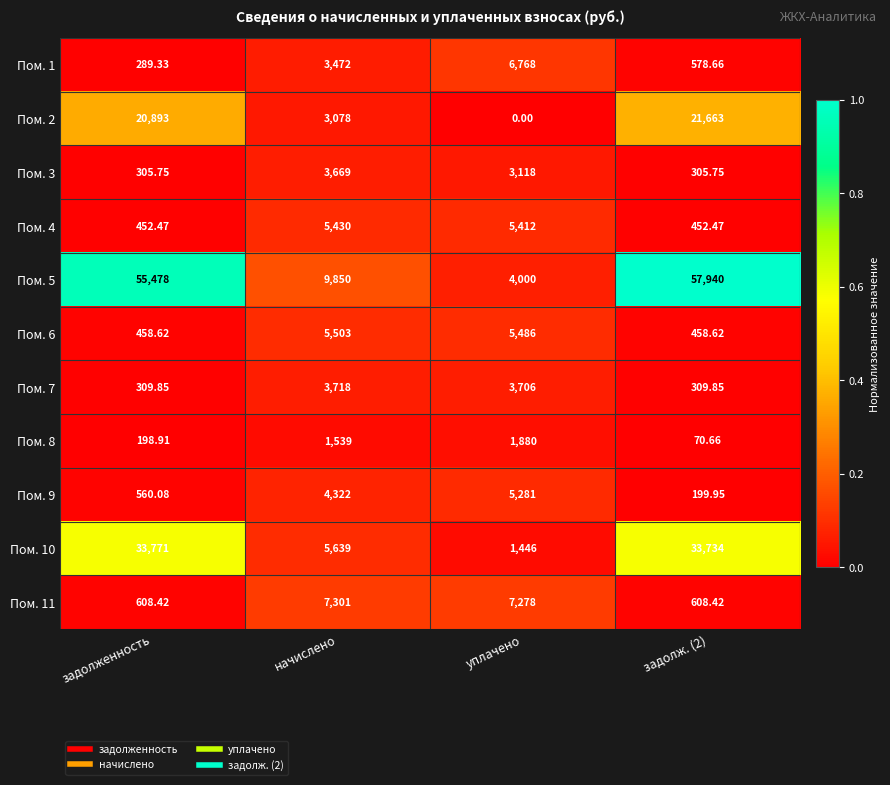

Rank the series by their maximum value, from highest to lowest.

Пом. 5, Пом. 10, Пом. 2, Пом. 11, Пом. 1, Пом. 6, Пом. 4, Пом. 9, Пом. 7, Пом. 3, Пом. 8